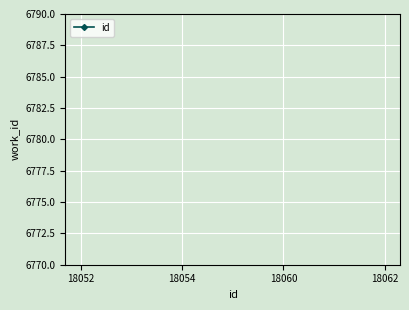

True or false: there are more than 2 points higher than both neighbors.

False